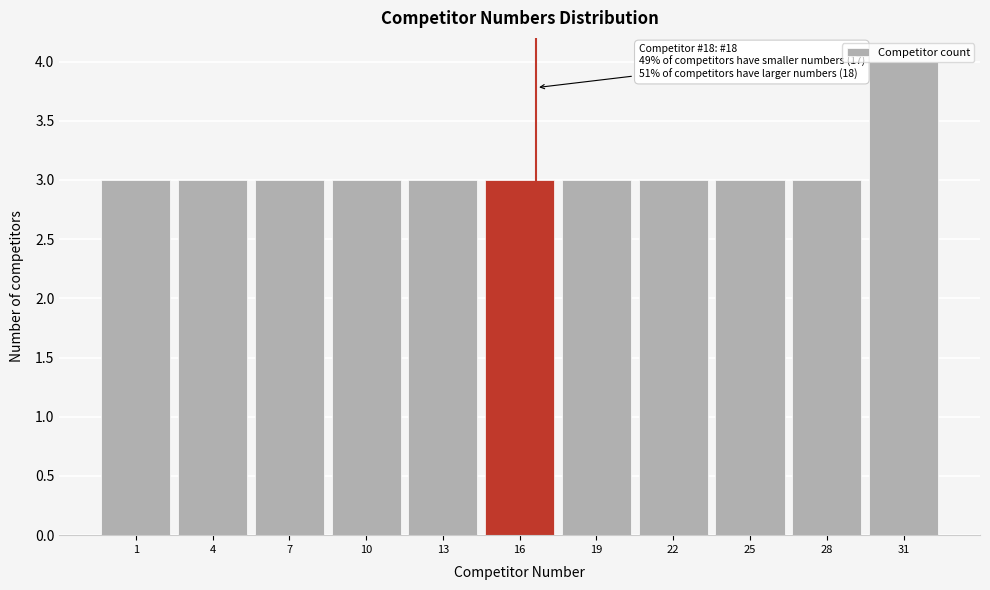

Which label corresponds to the largest value in the chart?

31